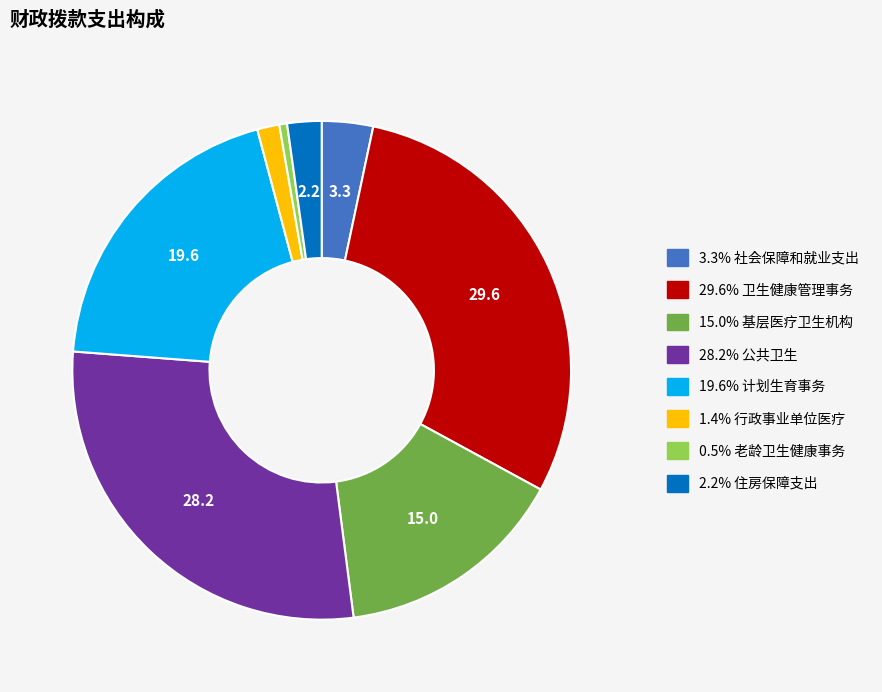

Is there any slice that represents more than half of the pie?

No